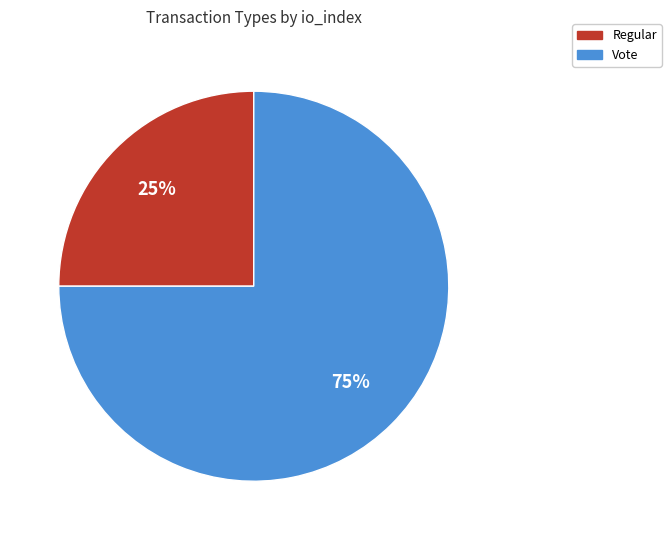

Rank the categories by value from lowest to highest.

Regular, Vote